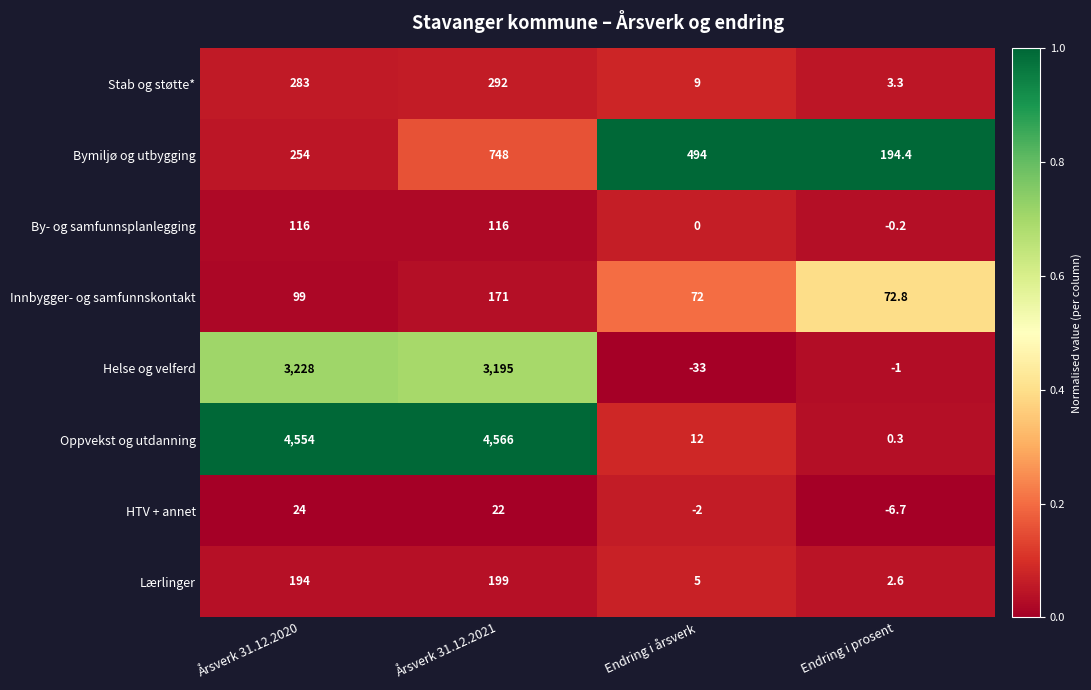

List the labels in order of Stab og støtte* value, smallest first.

Endring i prosent, Endring i årsverk, Årsverk 31.12.2020, Årsverk 31.12.2021